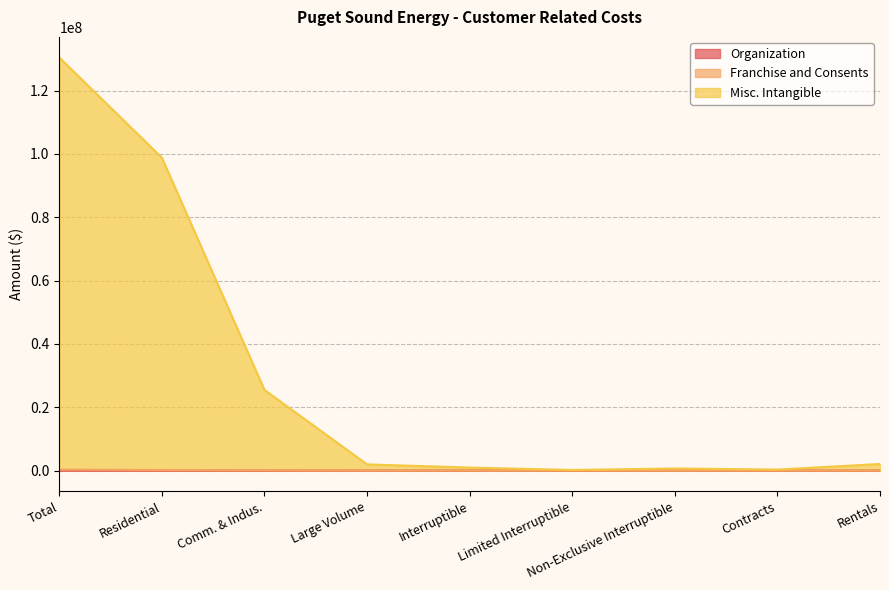

What is the total value across all series at Residential?

98802547.0